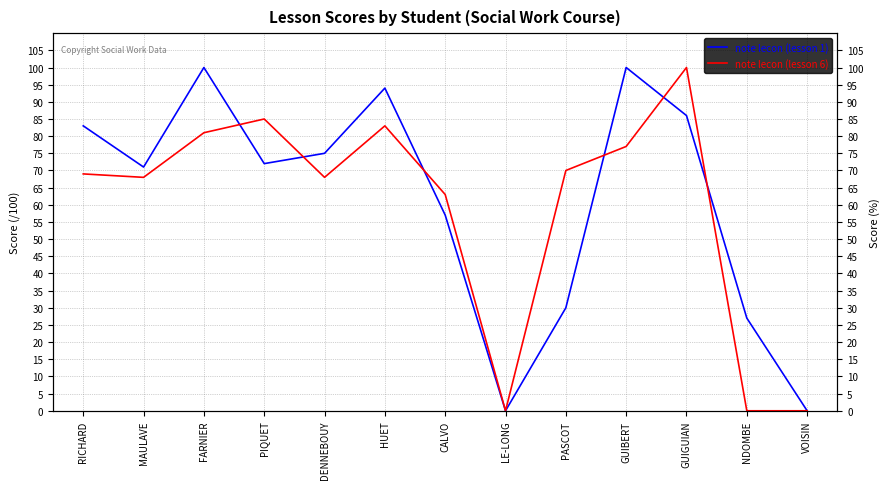

How many data points does each series have?

13